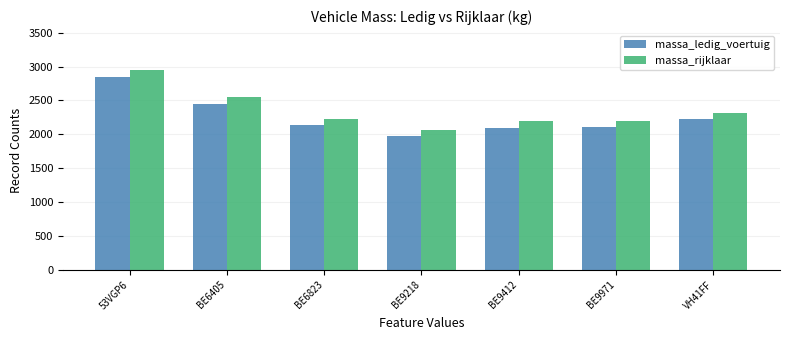

What is the spread (max minus min) of values at BE6823?

100